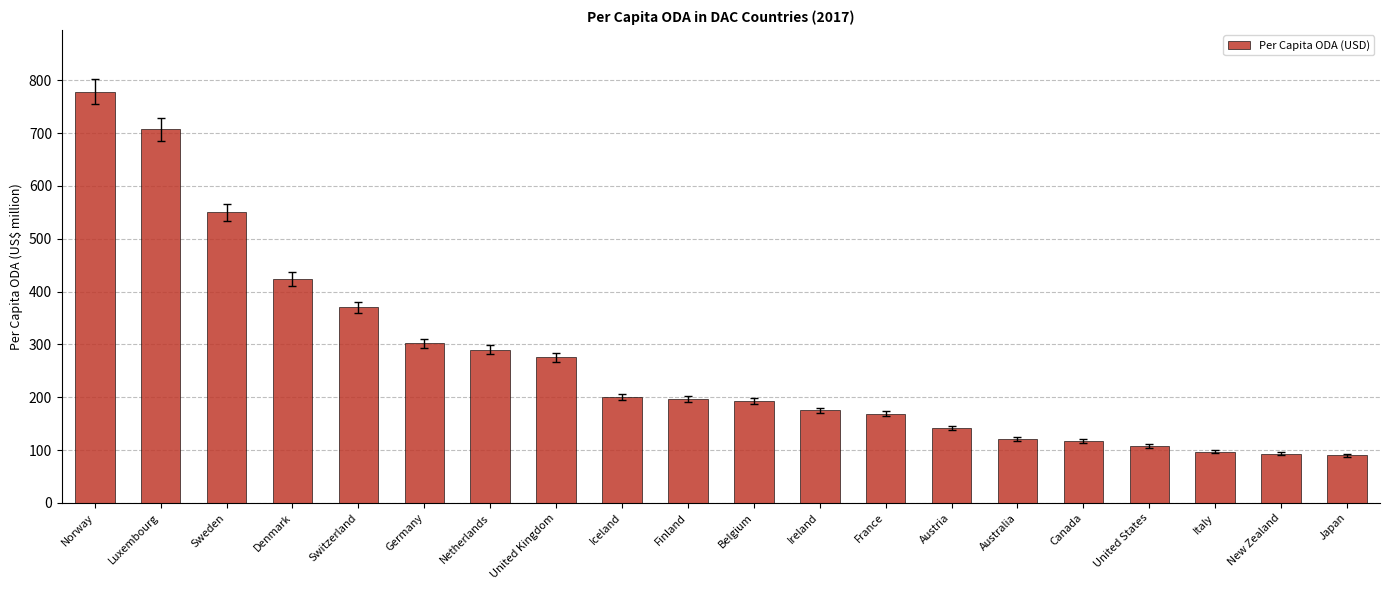

Are the bars horizontal?

No